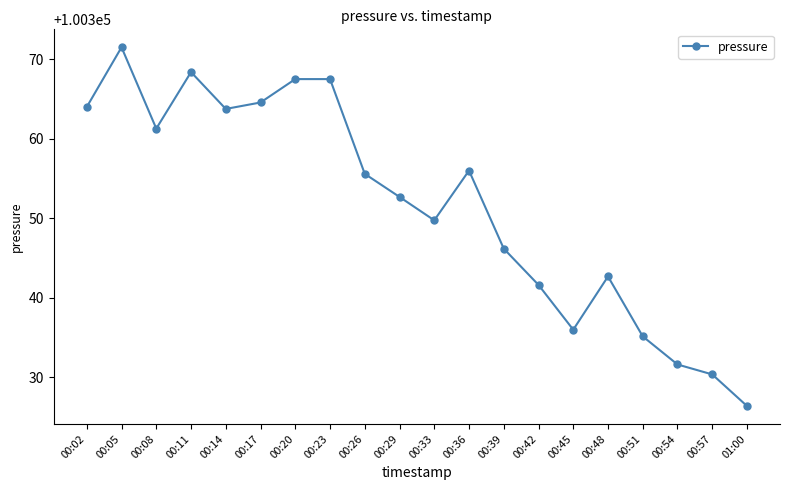

What is the label of the 11th point from the right?

00:29